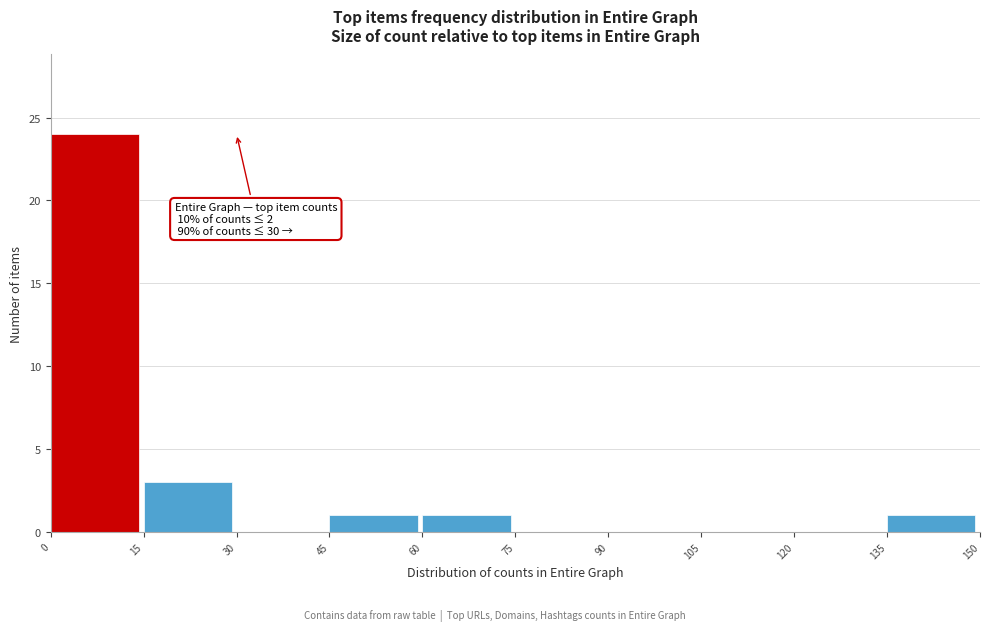

Which range on the x-axis has the tallest bar?

0 to 15